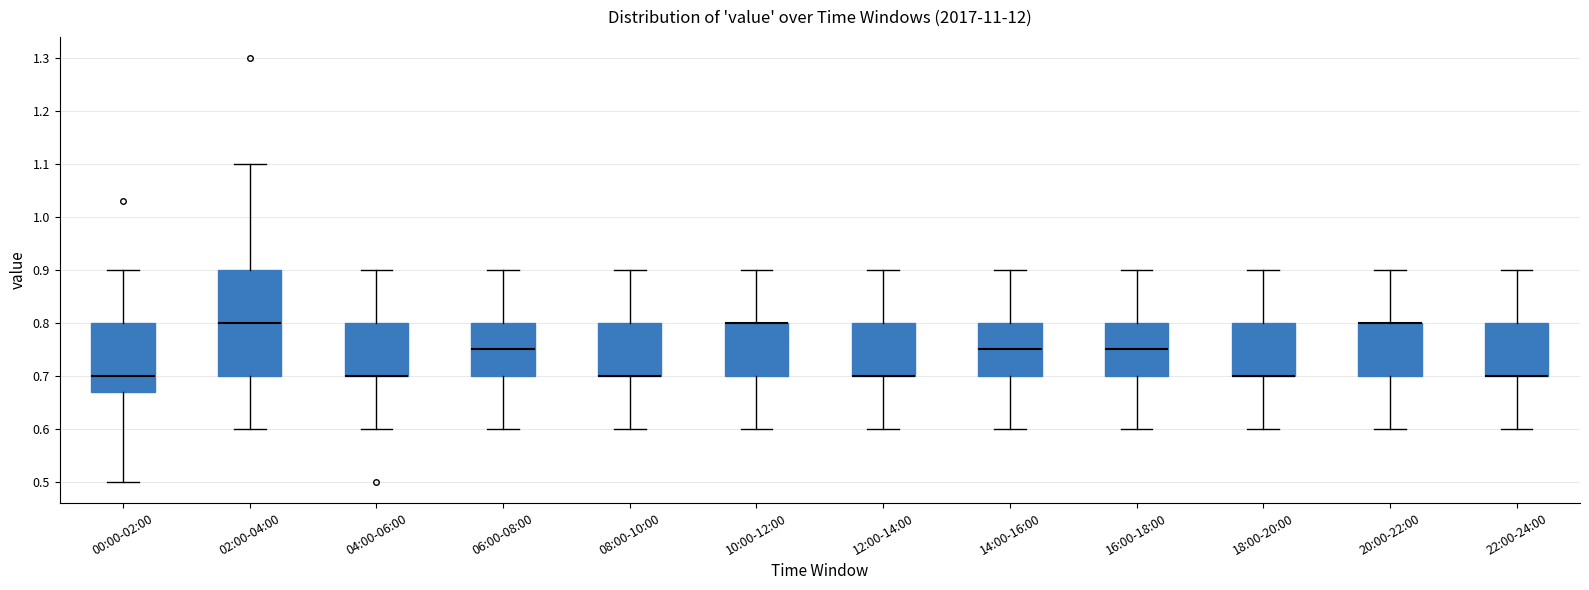

Comparing the boxes themselves (not the whiskers), which one is the tallest?

02:00-04:00